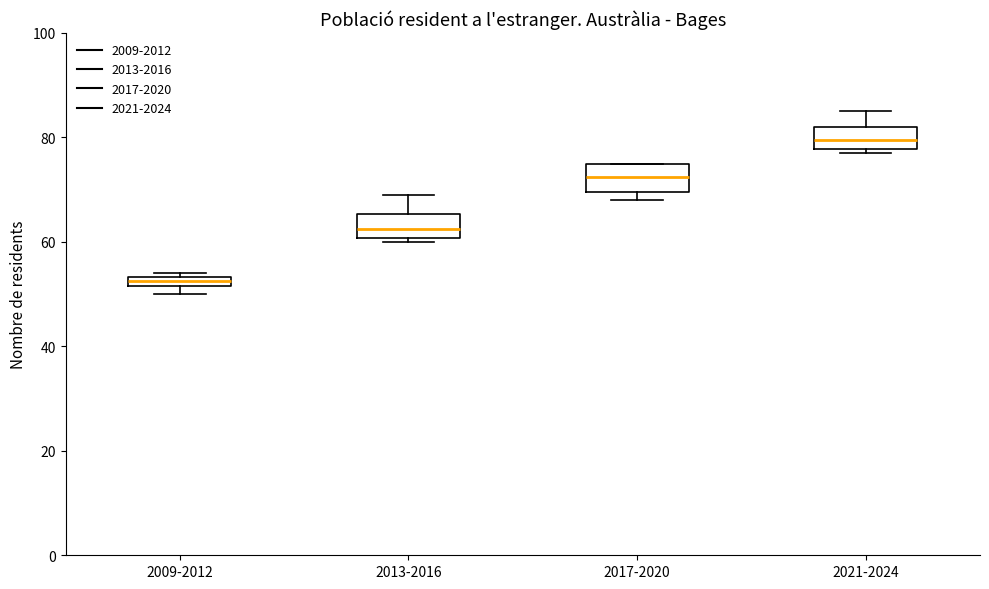

Where is the upper edge of the box for 2013-2016 on the y-axis? The values are not printed on the chart, so give them approximately, as read against the axis.

66